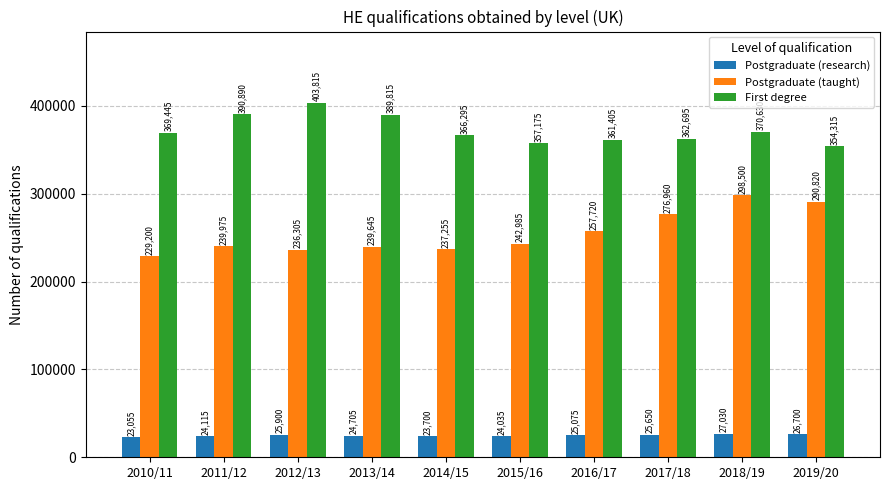

Is the value of First degree at 2014/15 greater than the value of Postgraduate (research) at 2012/13?

Yes